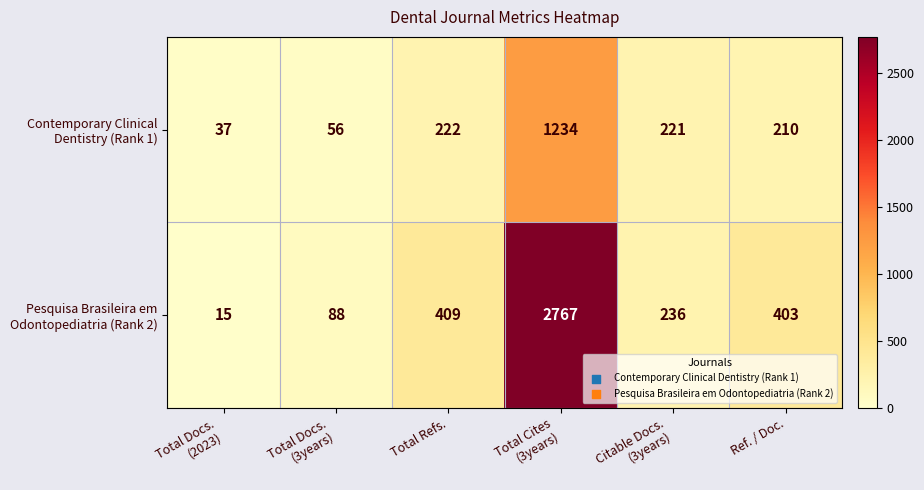

At how many categories does at least one series exceed 1645?

1